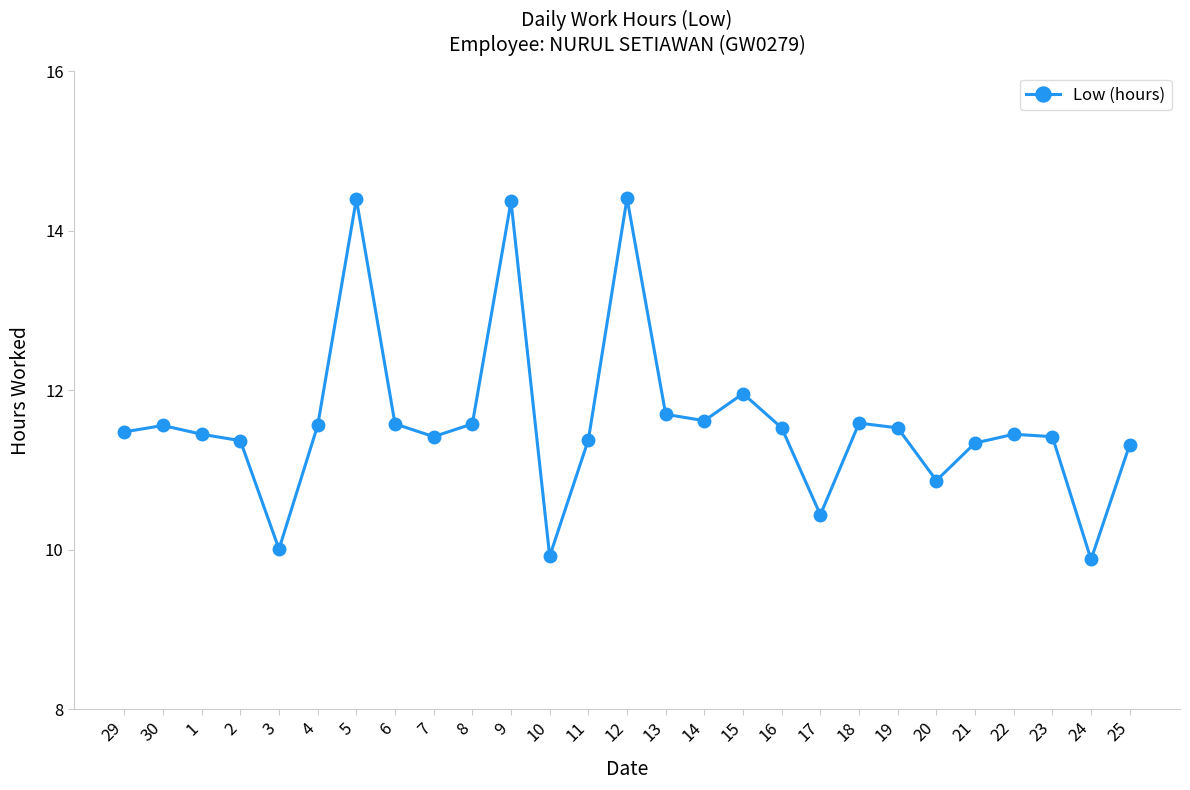

Where is the first local minimum?

3